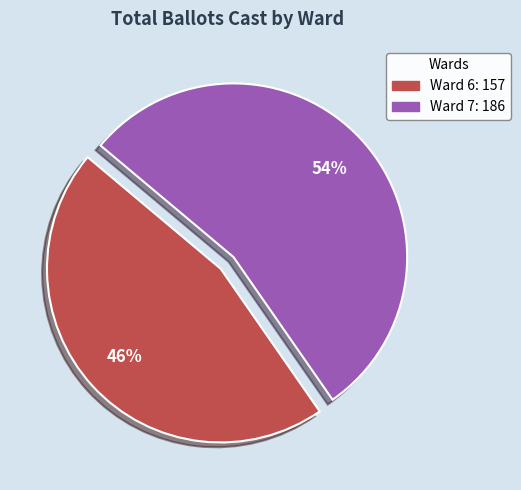

What percentage is the Ward 7 slice, to the nearest percent?

54%